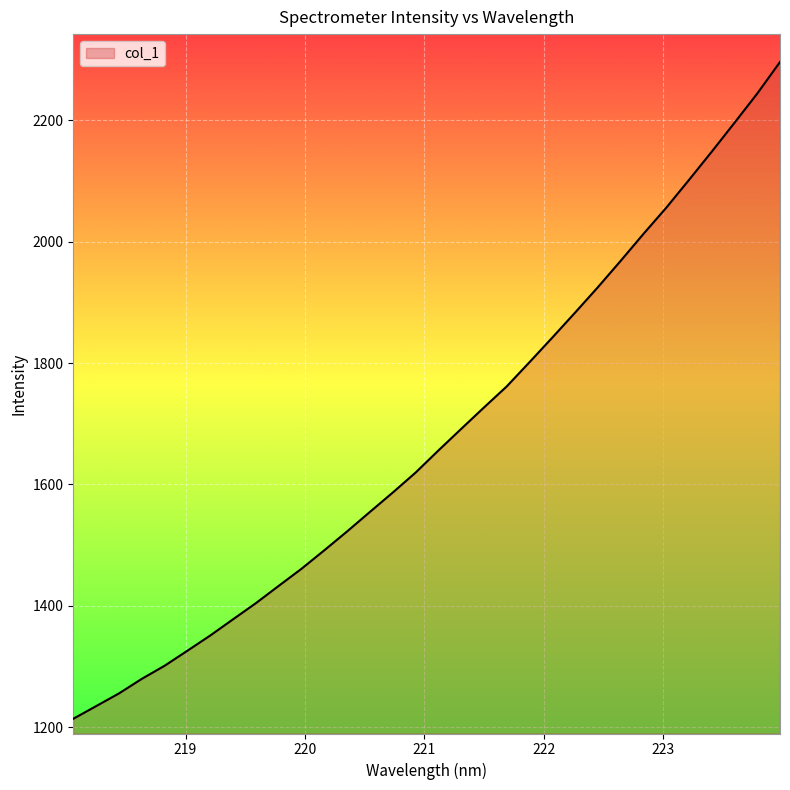

What is the minimum value shown in the chart?

1213.8